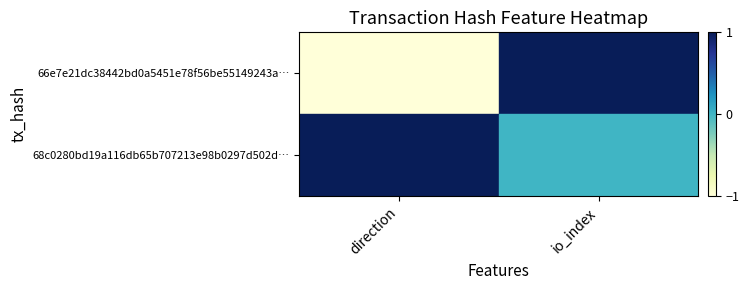

Count the number of data series in this chart.

2